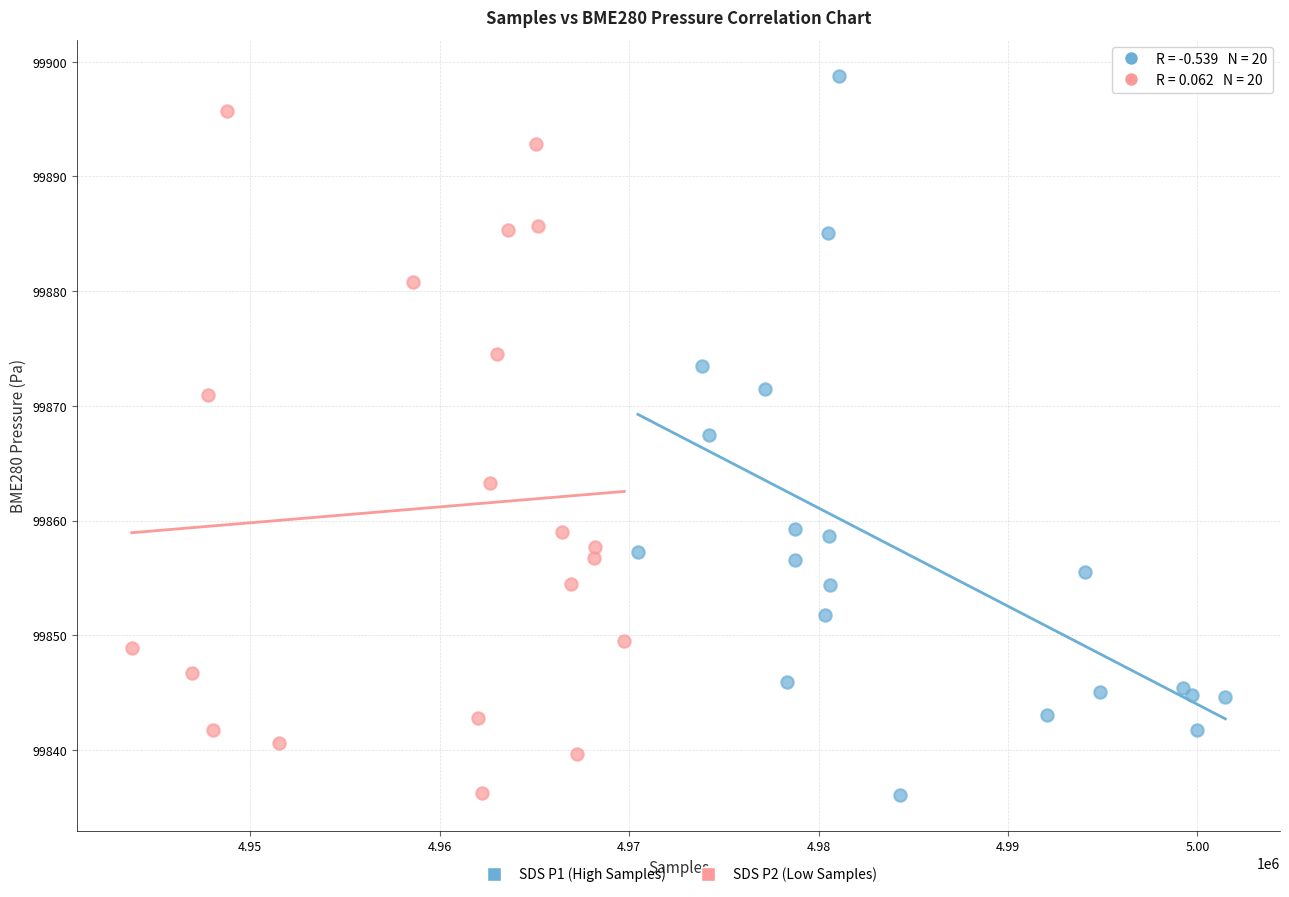

Which series has the largest Y range (max minus min)?

SDS P1 (High Samples)